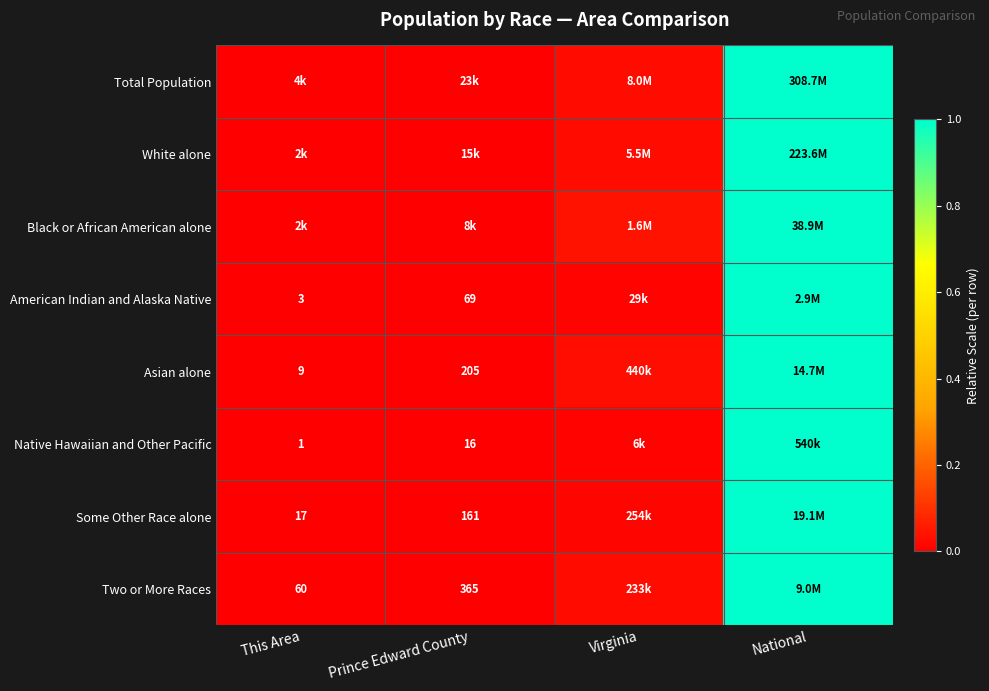

Is the value of Some Other Race alone at This Area greater than the value of Native Hawaiian and Other Pacific at Prince Edward County?

Yes